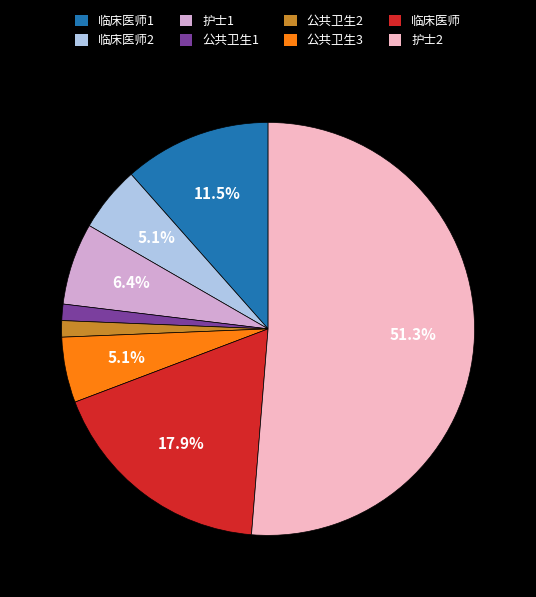

What percentage is the 护士1 slice, to the nearest percent?

6%